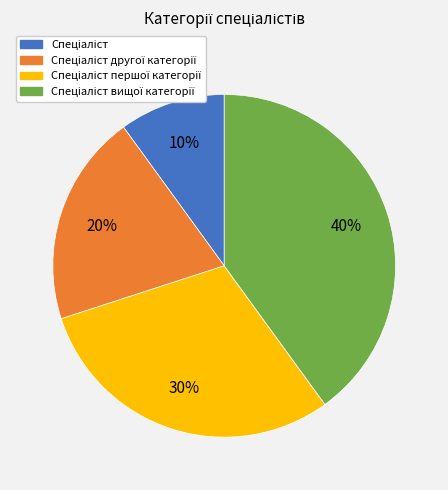

To the nearest percent, what is the average slice percentage?

25%